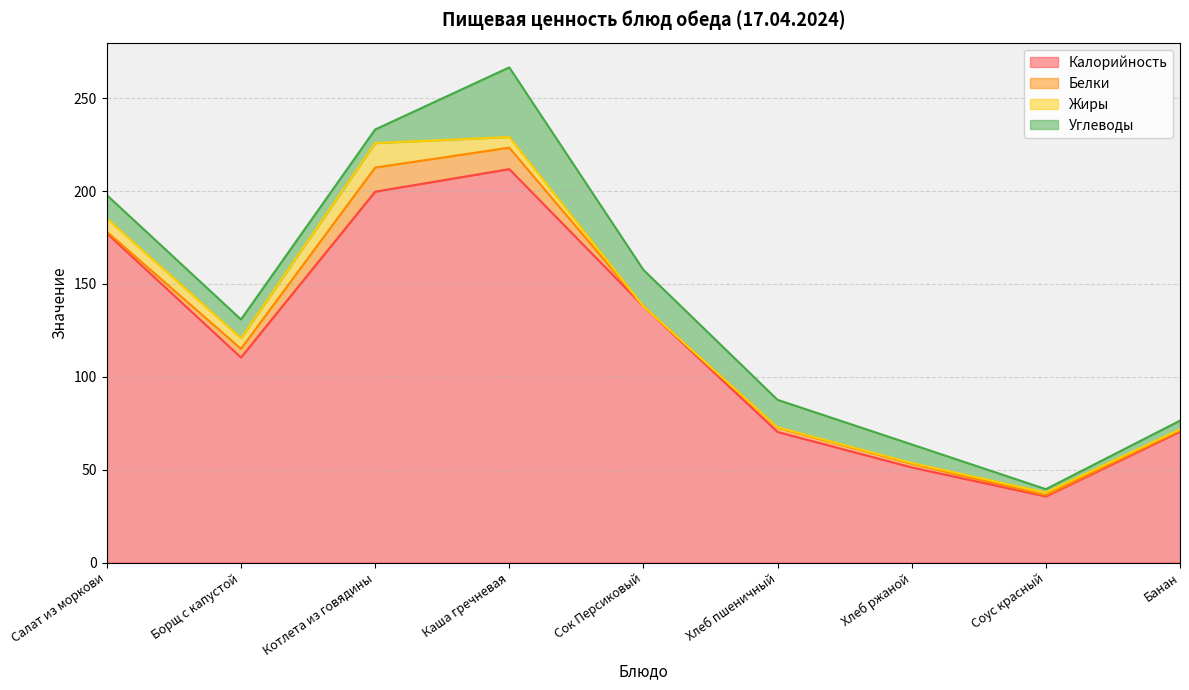

The Углеводы series shows 37.5 at Каша гречневая. True or false?

True